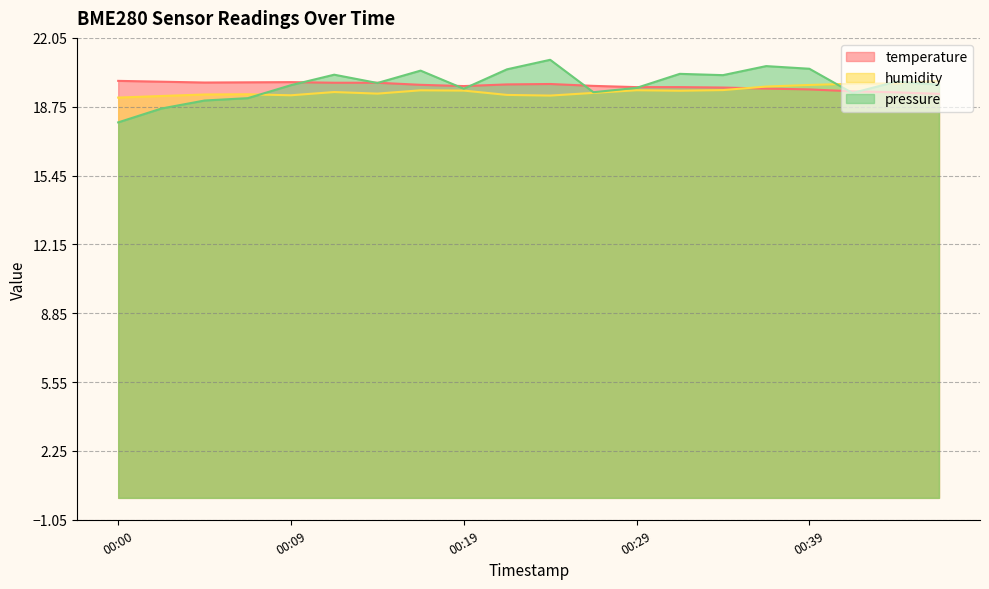

Is the value of temperature at 00:22 greater than the value of humidity at 00:43?

No